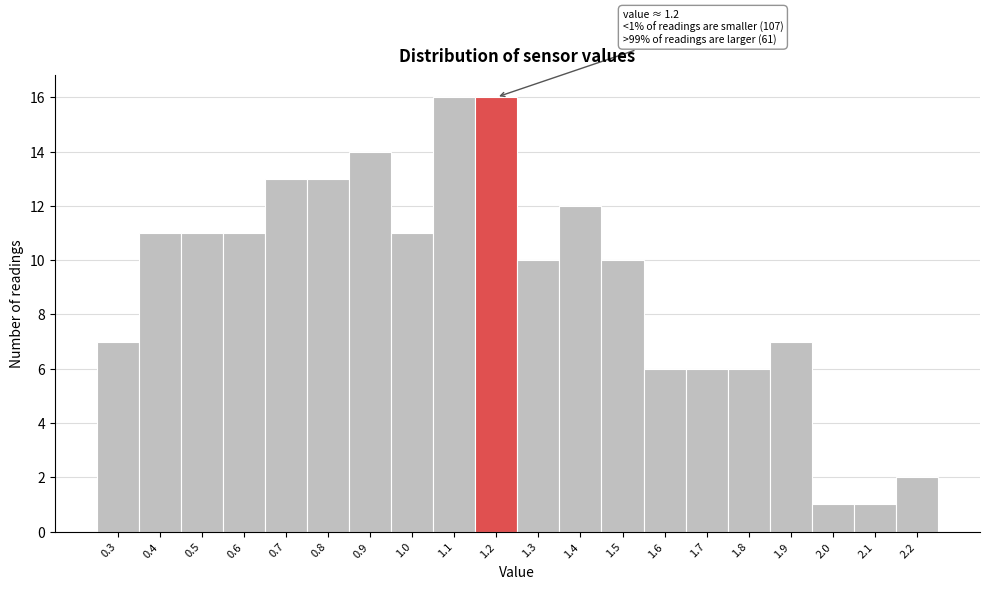

Reading left to right, list all the values displayed in this chart.

7	11	11	11	13	13	14	11	16	16	10	12	10	6	6	6	7	1	1	2